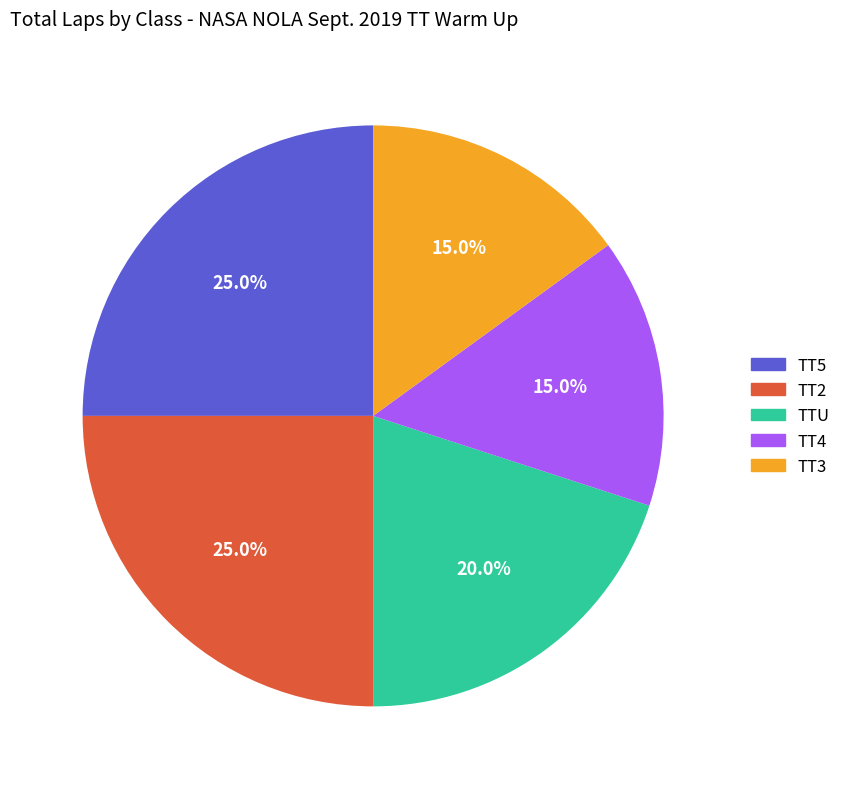

Count the number of slices in the pie.

5